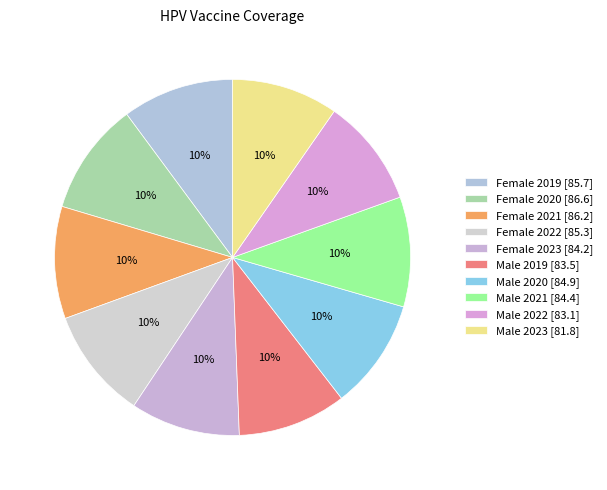

The Female 2023 slice represents 23% of the pie. True or false?

False